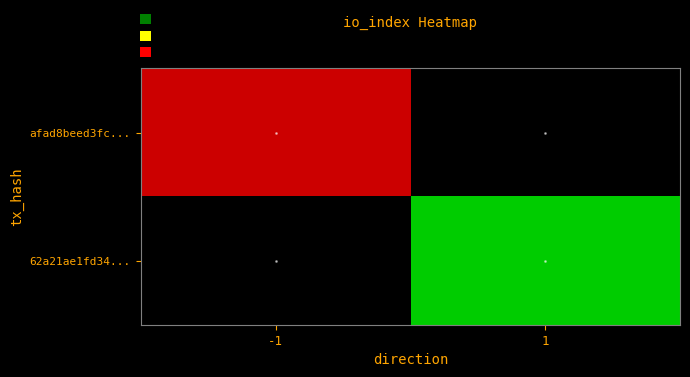

Is it true that afad8beed3fc... equals 317.4 at -1?

False